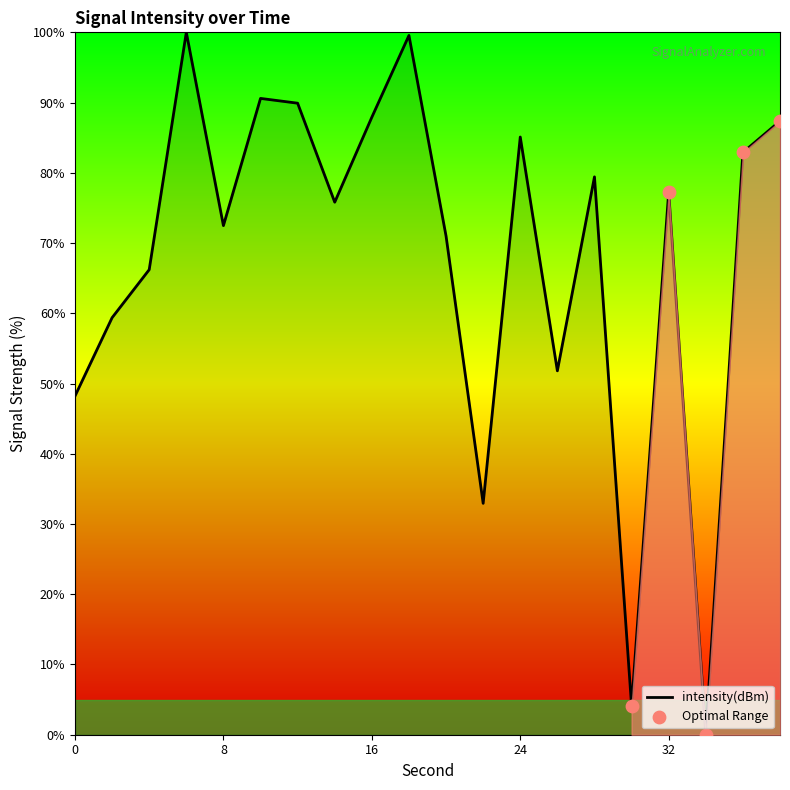

What is the maximum value shown in the chart?

100.0